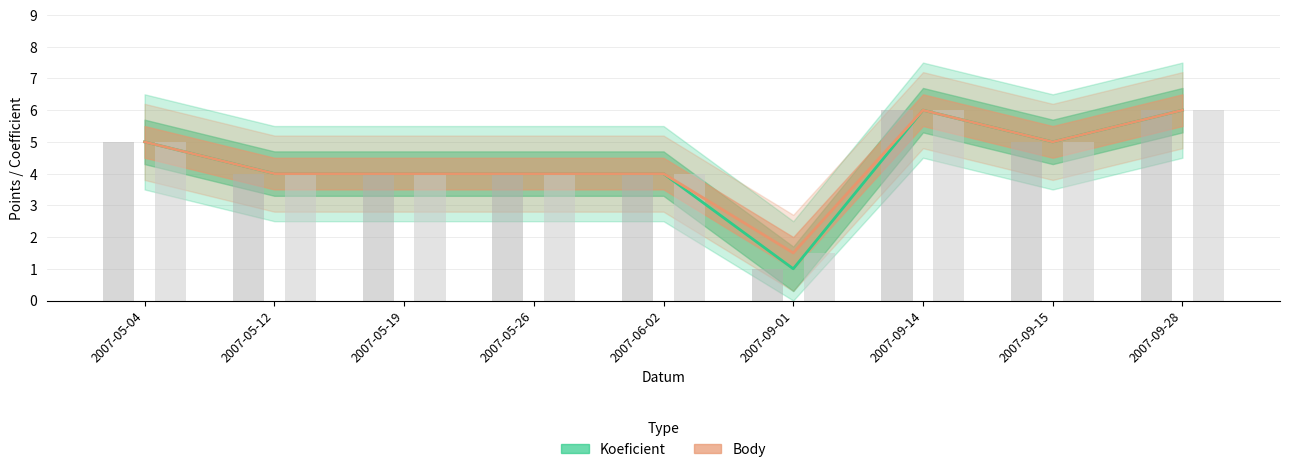

At 2007-09-01, list the series in order from smallest to largest.

Koeficient, Body